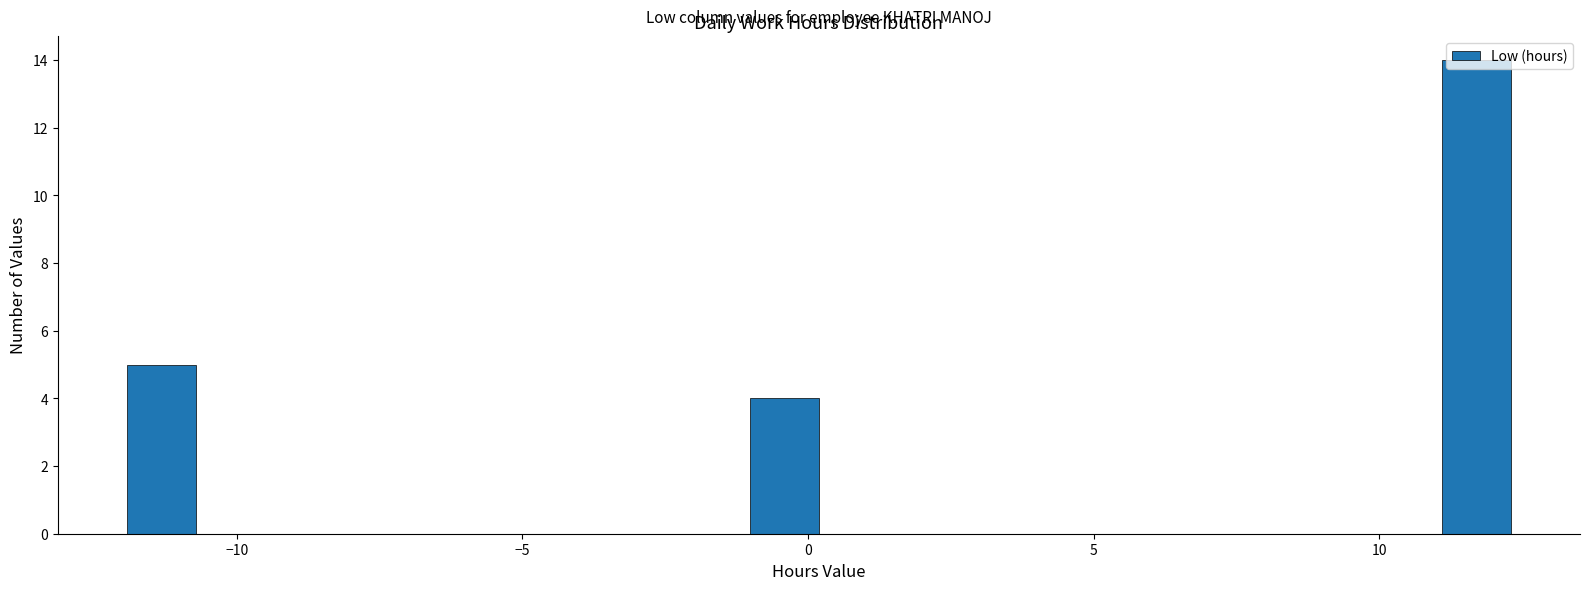

Around what value on the x-axis is the tallest bar? Give the approximate position of its centre, as read against the axis.

11.5